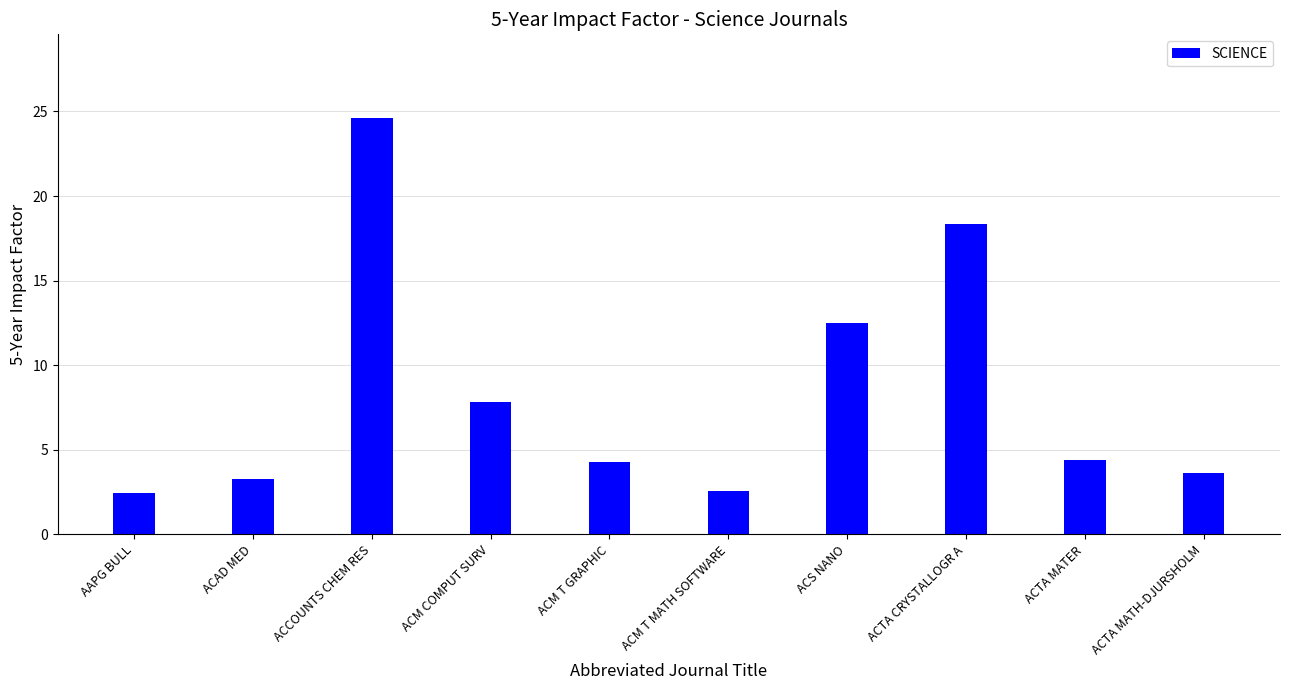

What is the maximum value shown in the chart?

24.6